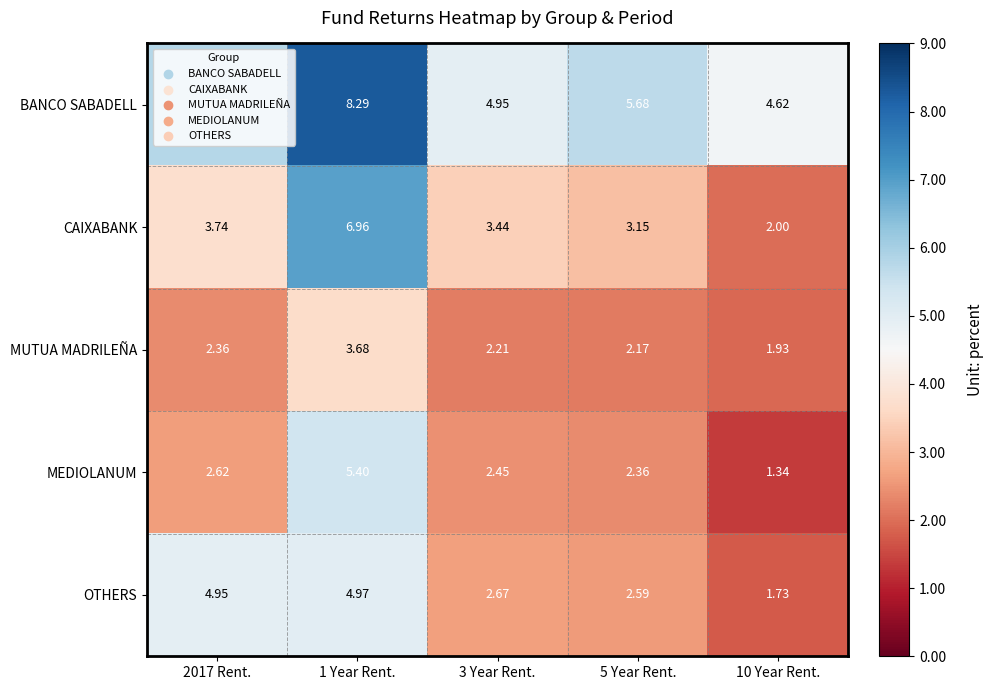

What is the maximum value shown in the chart?

8.3